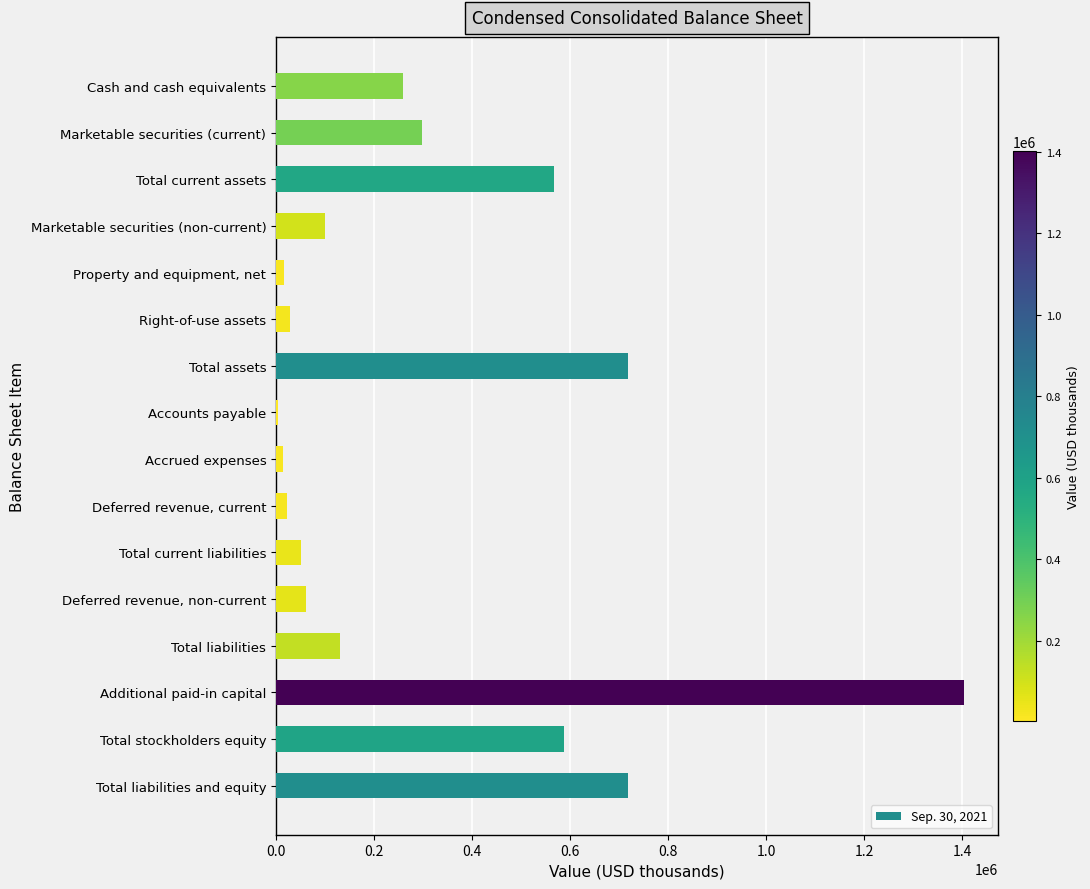

What is the maximum value shown in the chart?

1403114